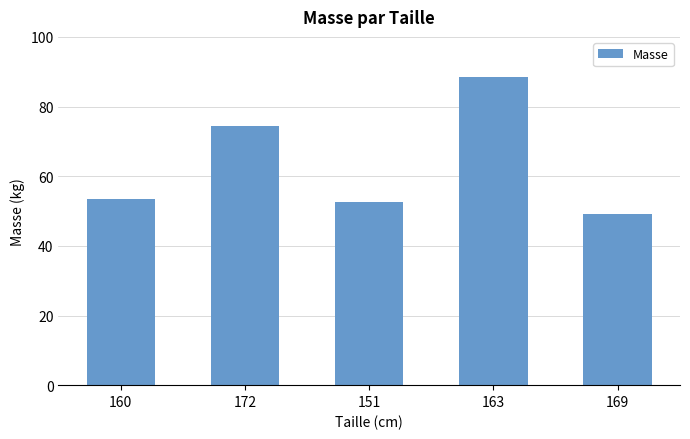

At which category does the chart reach its minimum across all series?

169